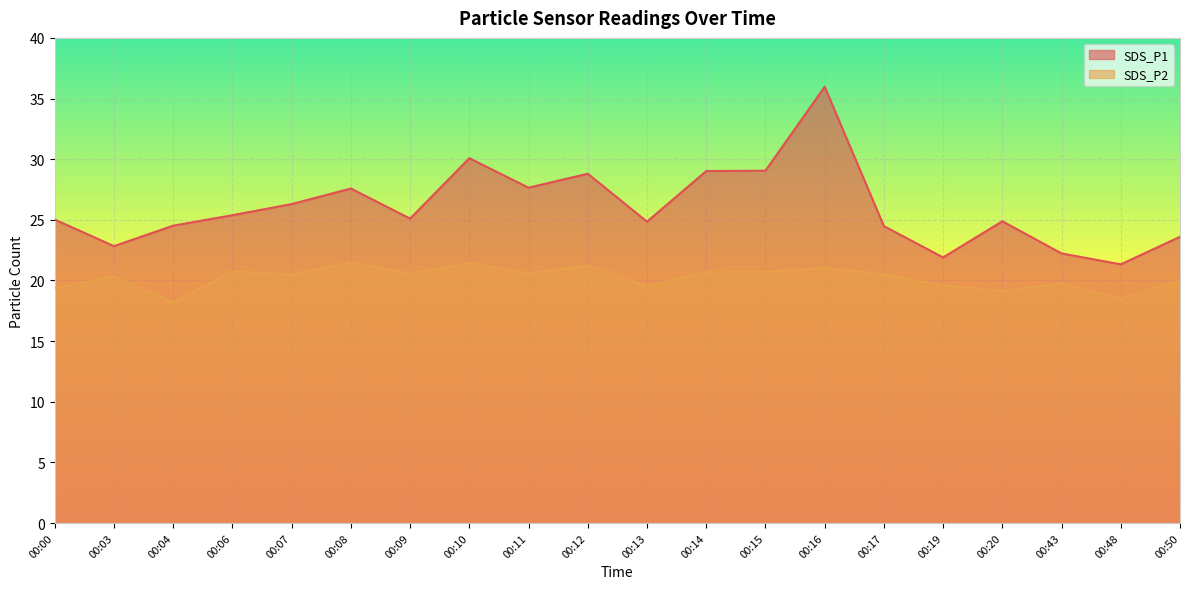

What is the greatest value displayed?

36.0